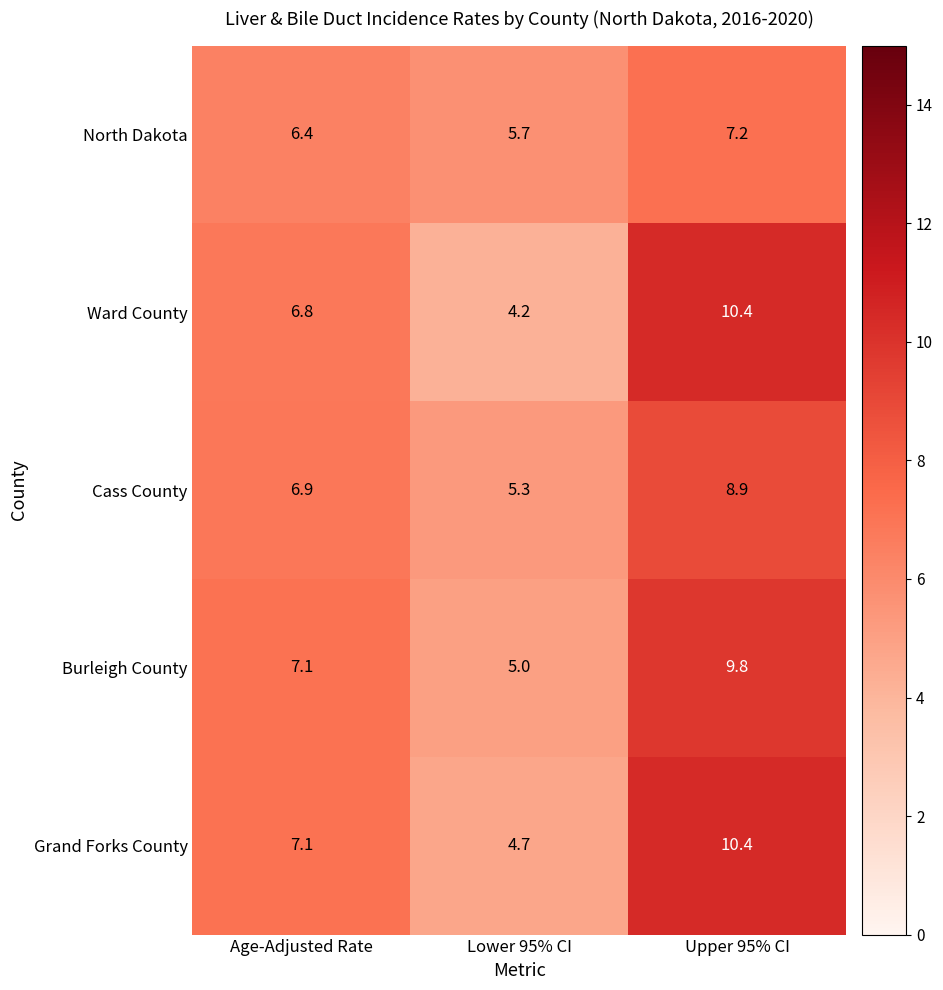

The Grand Forks County series shows 7.1 at Age-Adjusted Rate. True or false?

True